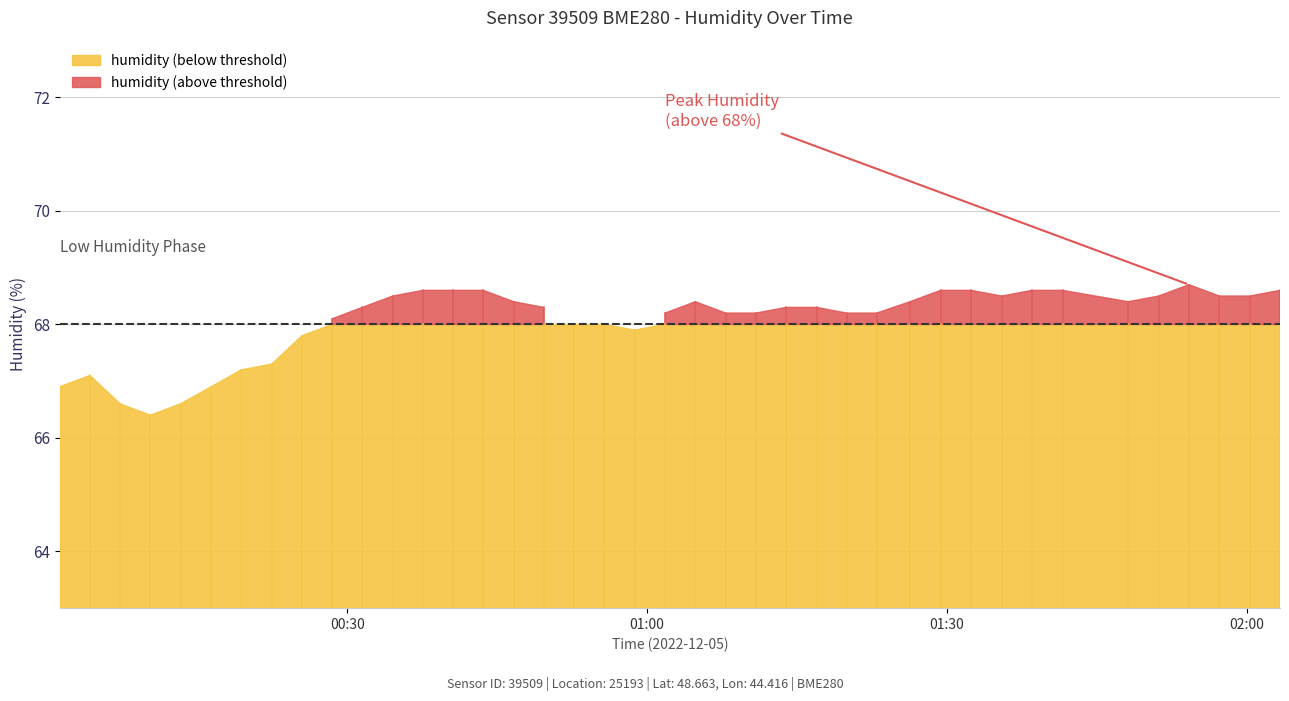

What is the maximum value for humidity?

68.6